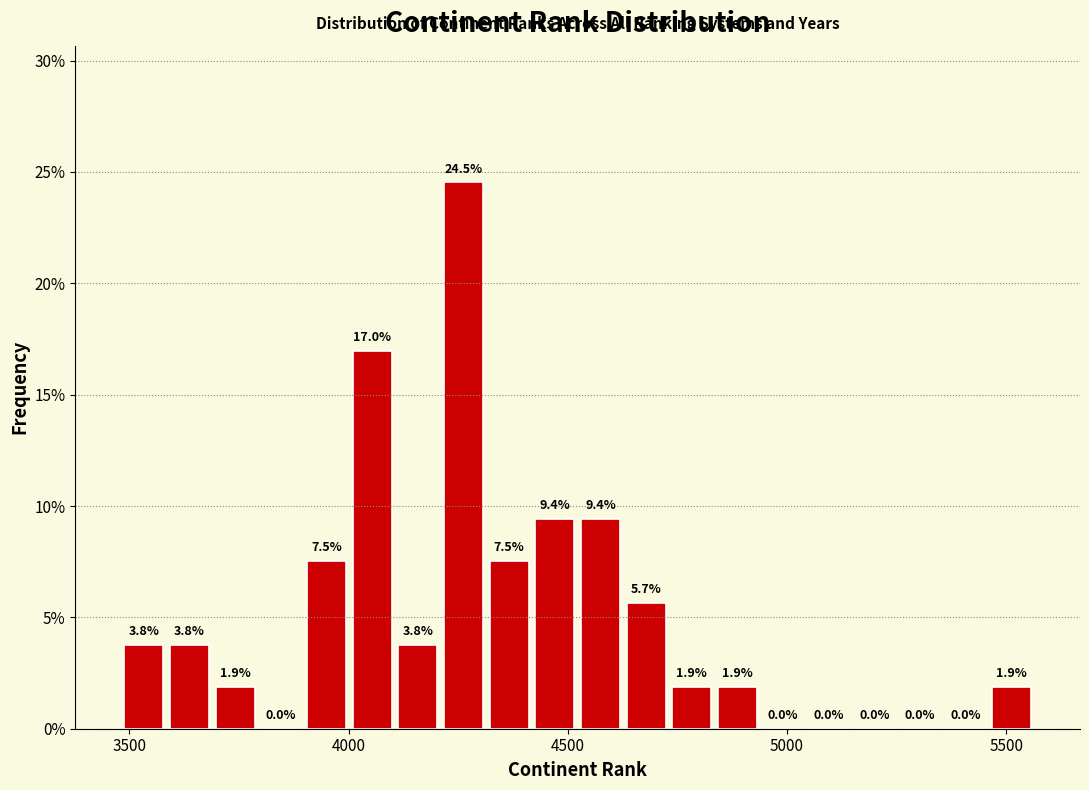

Around what value on the x-axis is the tallest bar? Give the approximate position of its centre, as read against the axis.

4250